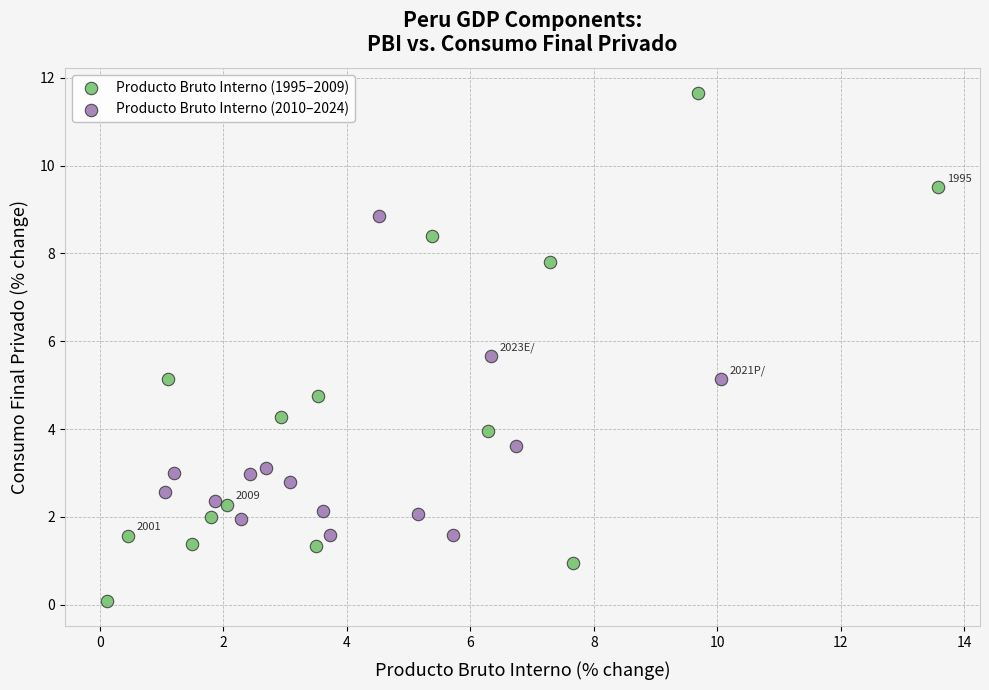

Which series reaches the maximum Y coordinate?

Producto Bruto Interno (1995–2009)